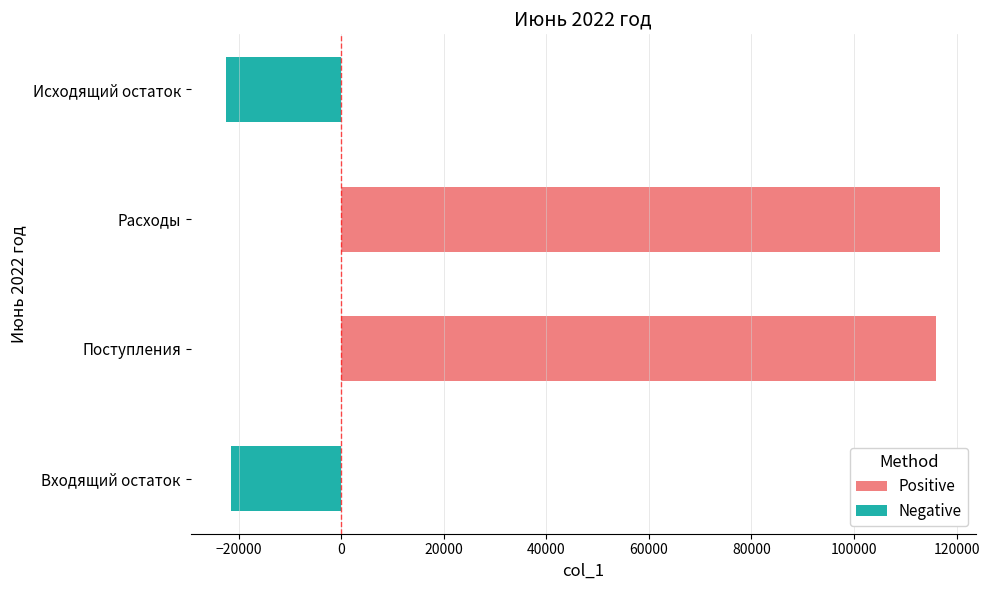

What is the smallest value displayed?

-22429.8